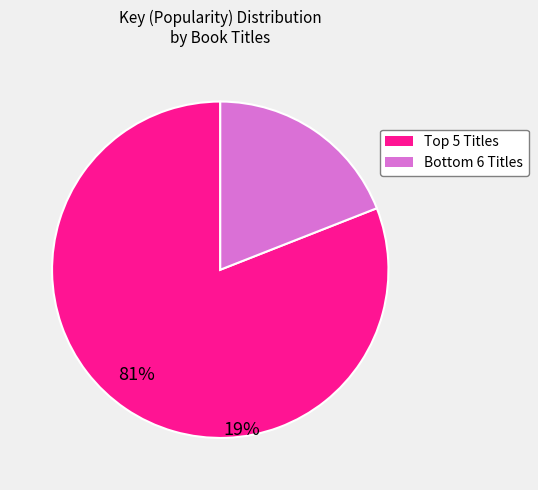

Rank the categories by value from lowest to highest.

Bottom 6 Titles, Top 5 Titles